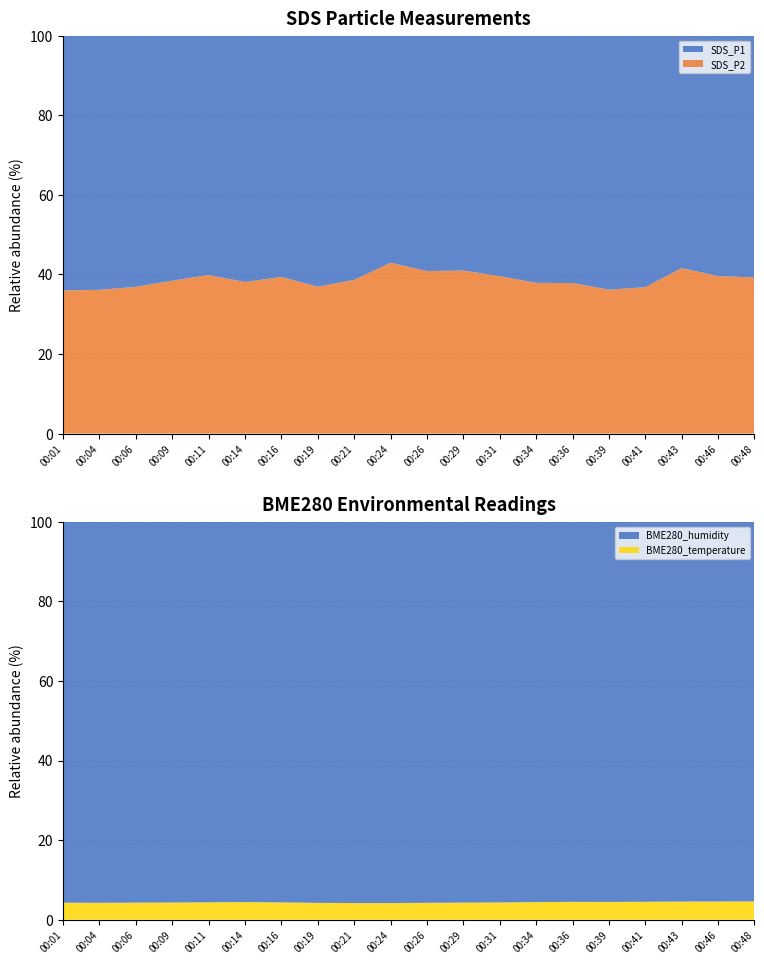

Reading left to right, extract all data points from this chart.

SDS_P1: 33.3	25.8	27.9	35.6	33.2	31.7	28.5	25.3	23.2	12.9	13.9	13.4	16.2	26.4	26.8	28.6	14.6	11.1	9.0	9.6
SDS_P2: 18.7	14.6	16.3	22.2	22.0	19.5	18.5	14.8	14.6	9.7	9.6	9.3	10.6	16.1	16.3	16.2	8.5	7.9	5.9	6.2
BME280_temperature: 4.0	4.0	4.0	4.0	4.1	4.1	4.0	3.9	3.9	3.9	4.0	4.0	4.1	4.2	4.2	4.2	4.2	4.2	4.3	4.3
BME280_humidity: 88.7	89.1	89.5	89.2	89.5	88.6	87.9	88.2	88.6	89.0	89.2	89.0	89.3	89.7	89.0	88.7	89.0	88.6	88.9	88.4